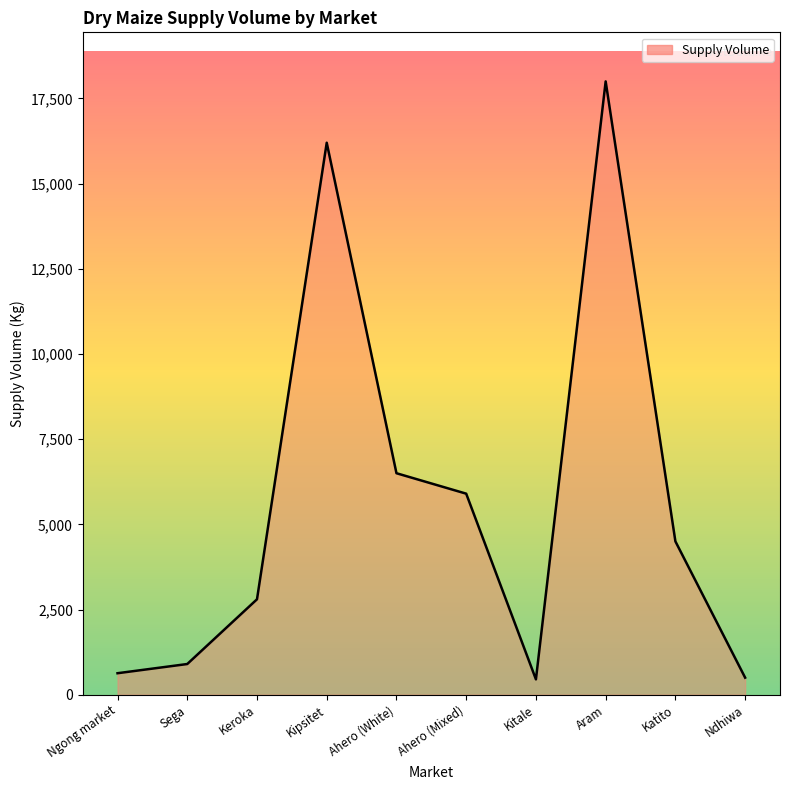

Where does the data first go above 4500?

Kipsitet